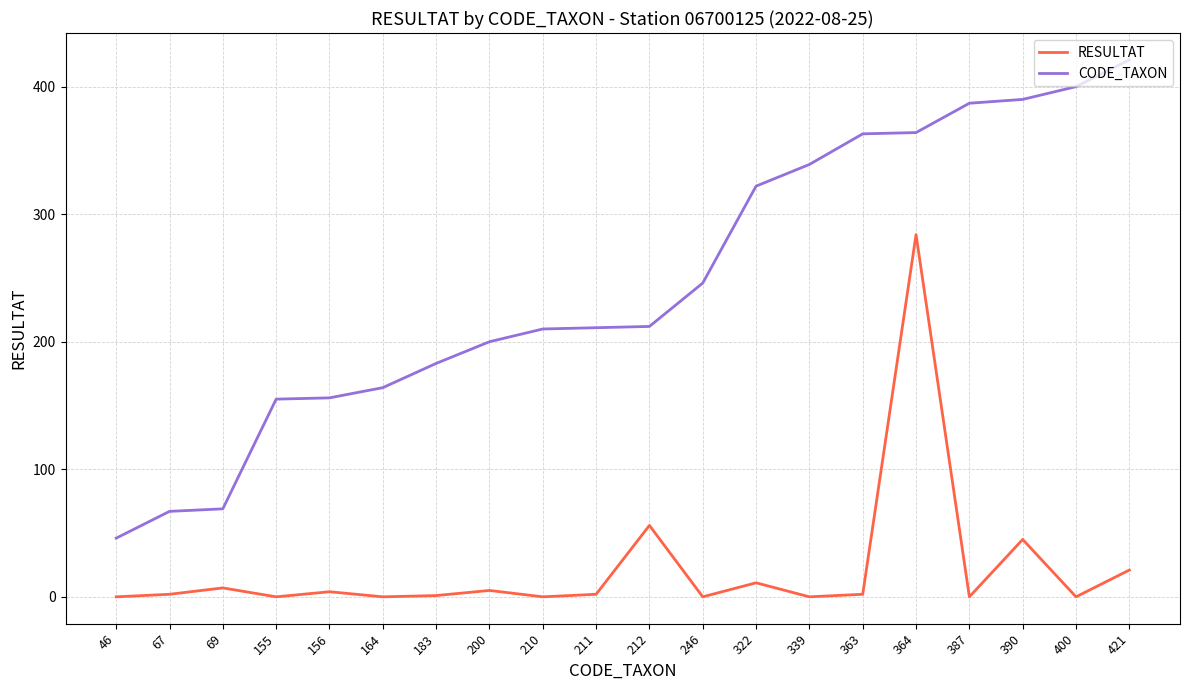

What are all the series names shown in the legend?

RESULTAT, CODE_TAXON